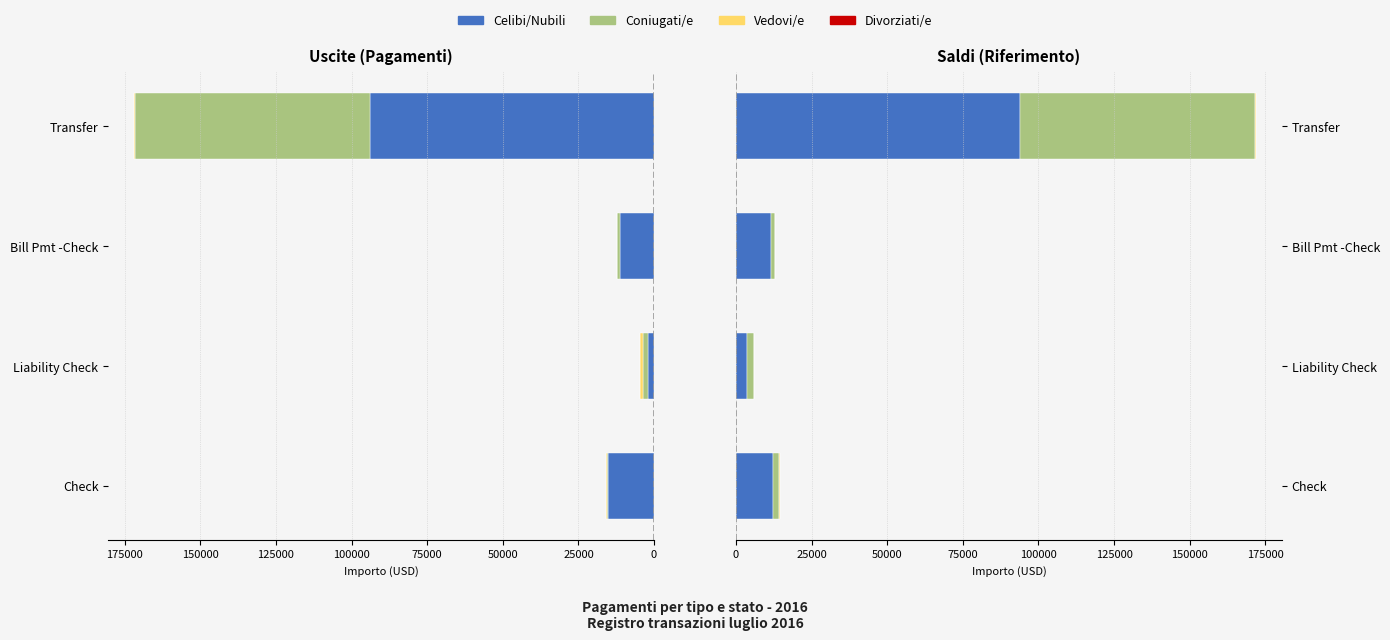

At how many categories does at least one series exceed 10219?

3